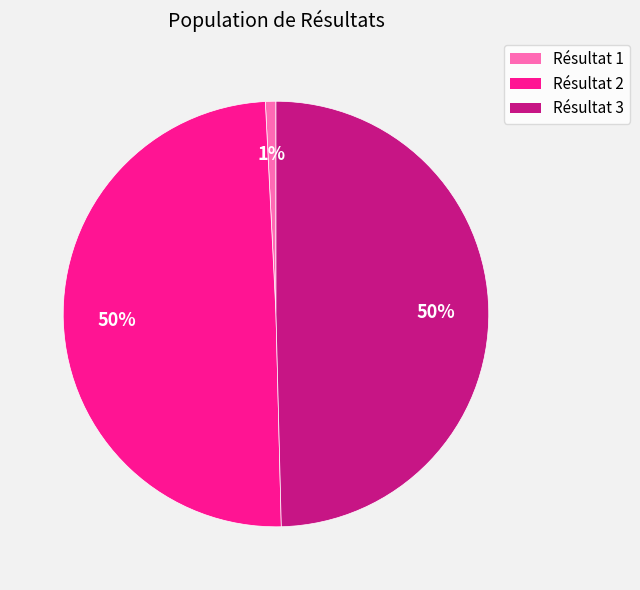

Is there a majority slice in this chart?

No